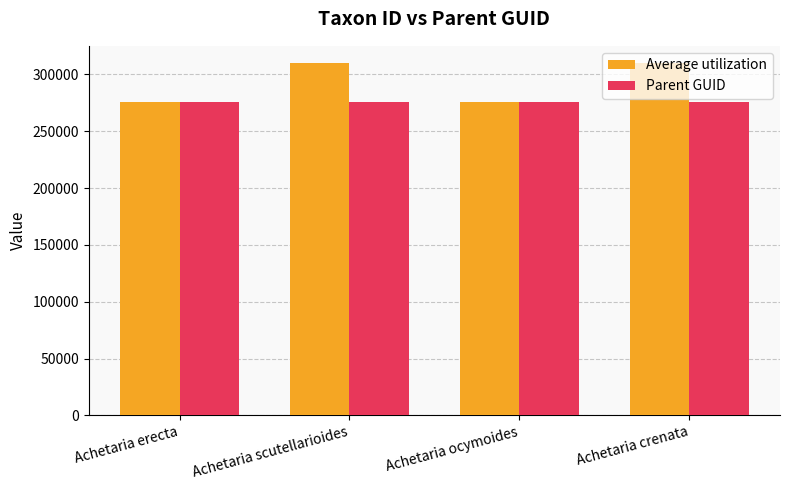

Count the number of data series in this chart.

2